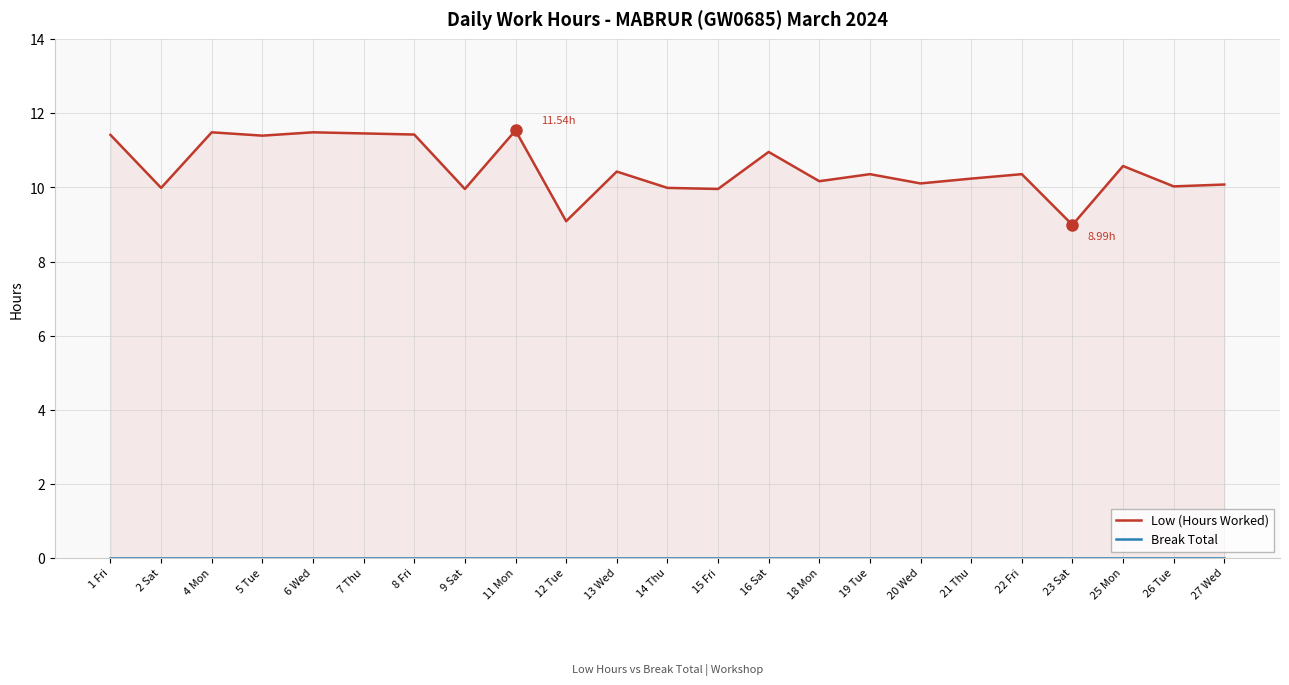

Does the chart display data point markers on the line(s)?

No